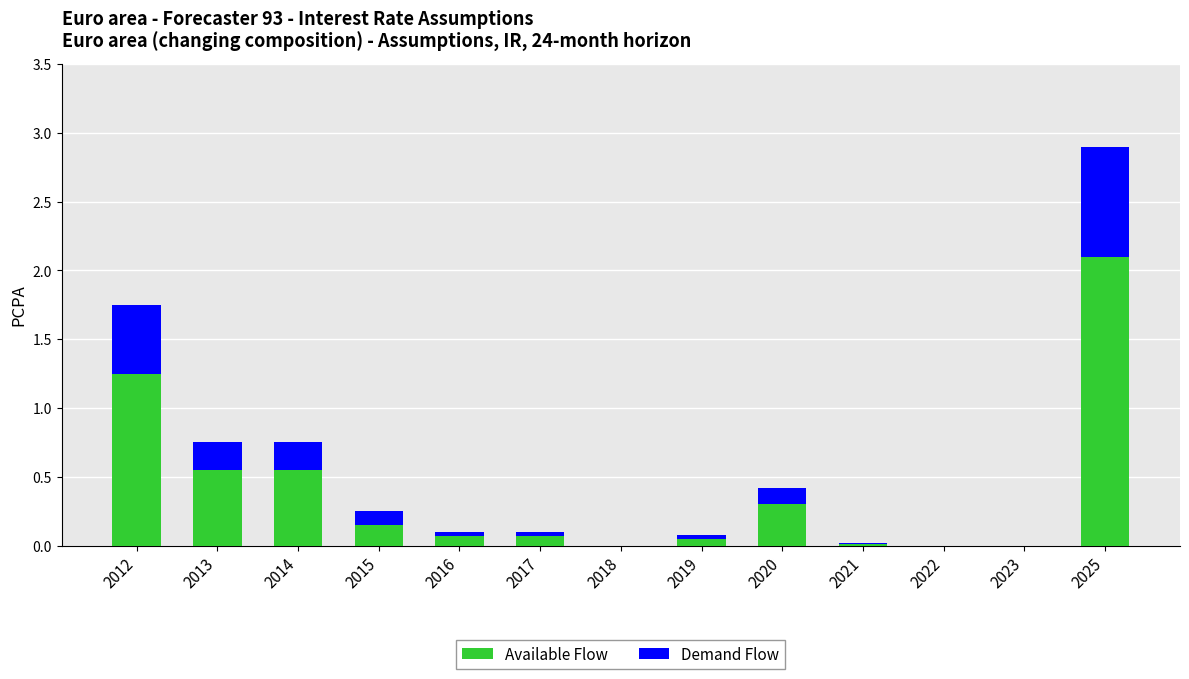

Does the chart contain stacked bars?

Yes